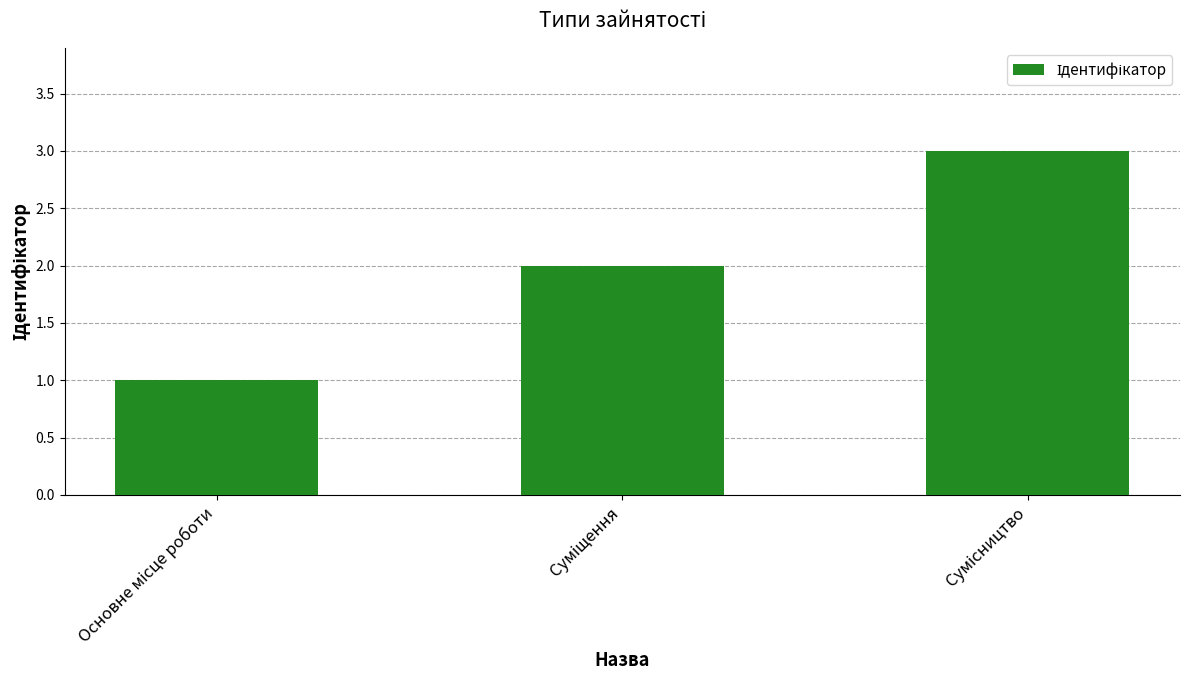

What is the sum of all values?

6